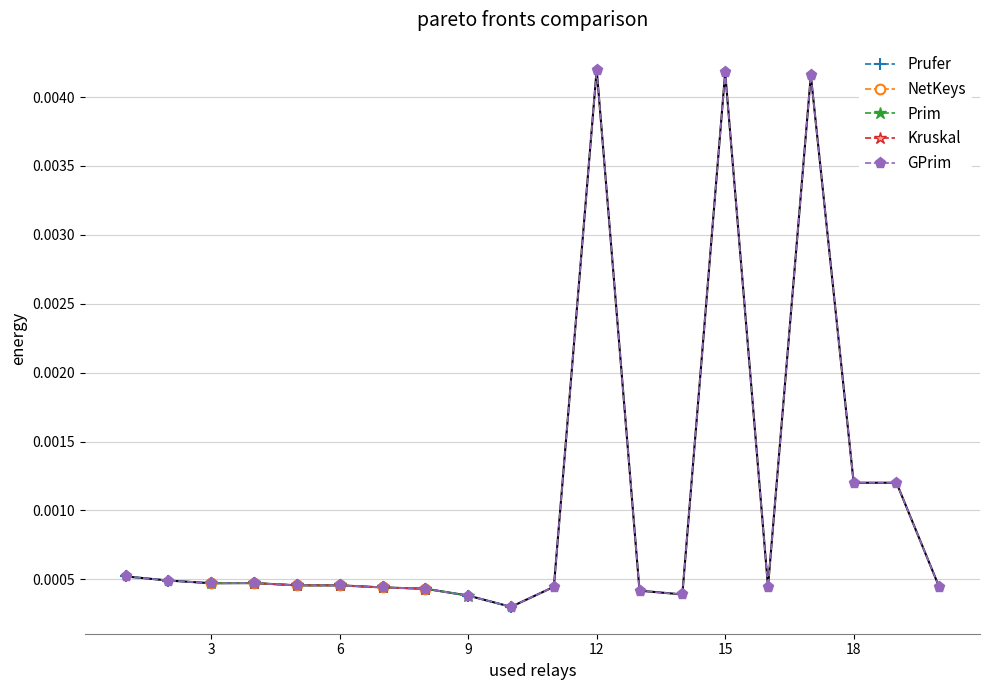

The value at 12 is 0.0. True or false?

True